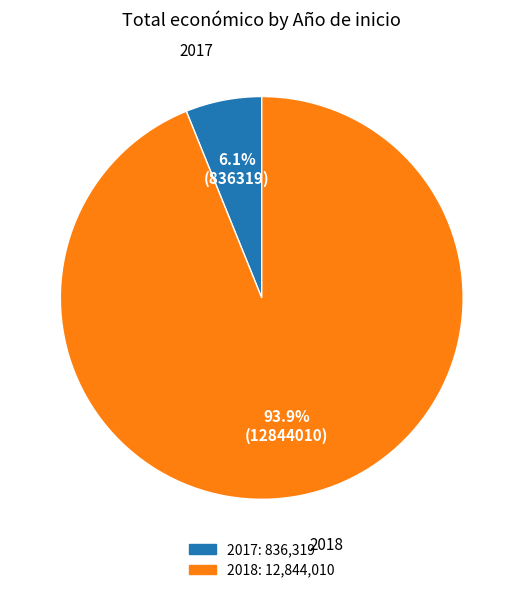

How many slices are in this pie chart?

2